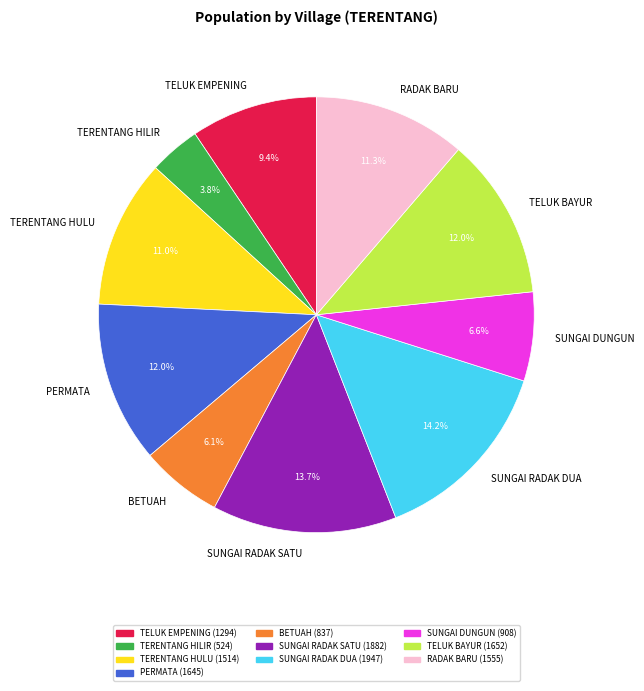

How much of the chart is everything except TERENTANG HILIR?

96.2%